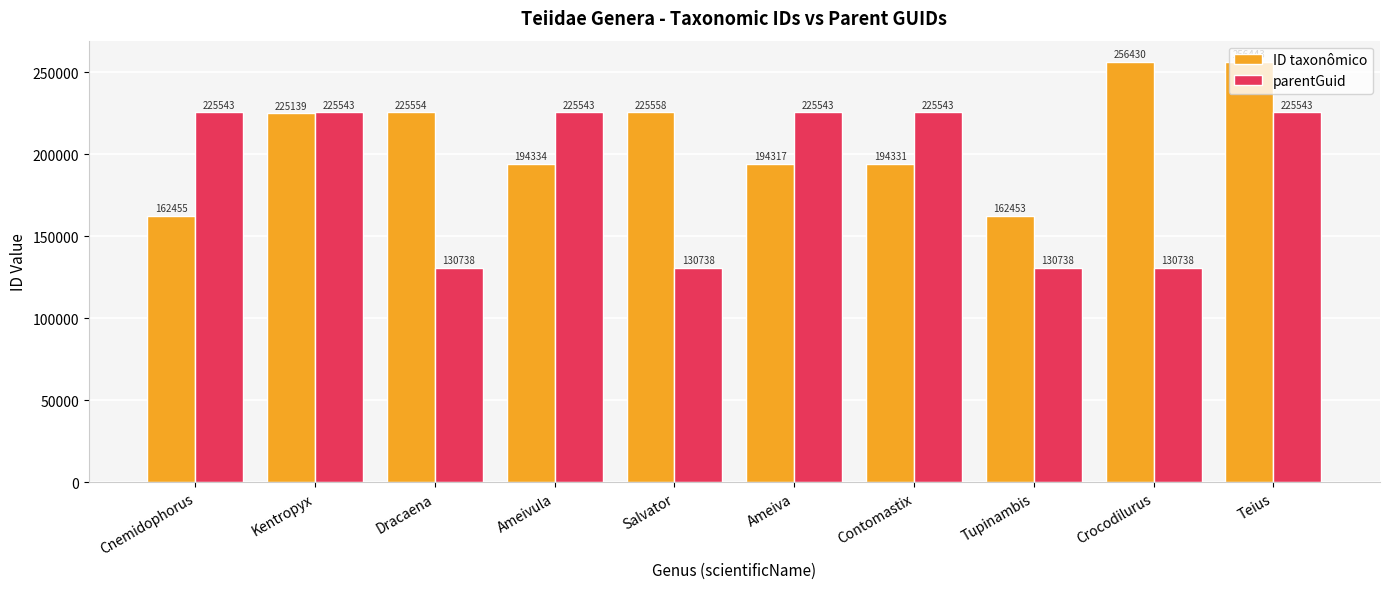

At which label does ID taxonômico reach its peak?

Teius